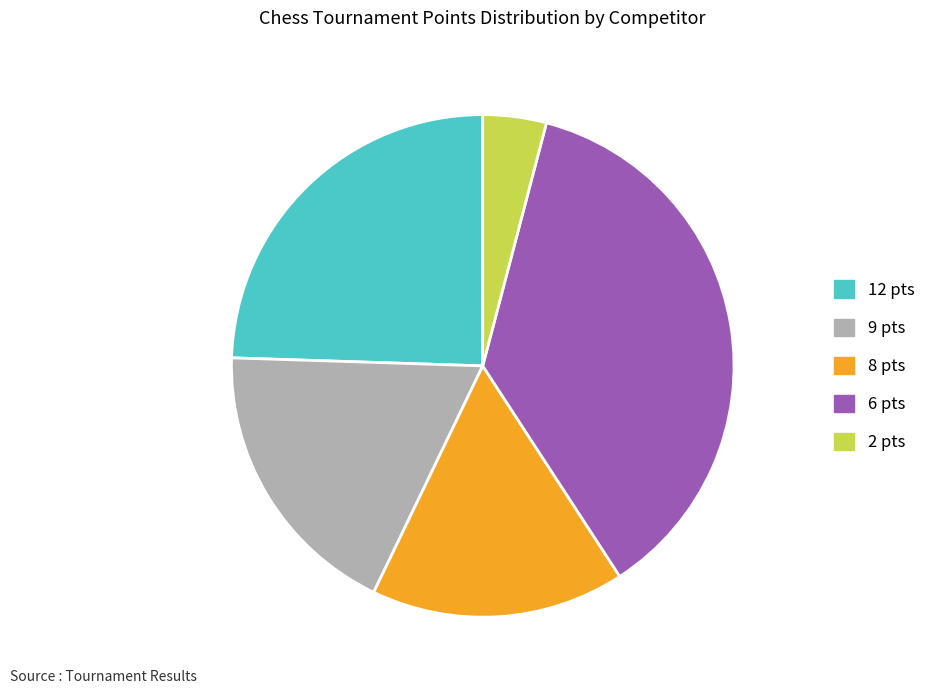

Is there any slice that represents more than half of the pie?

No